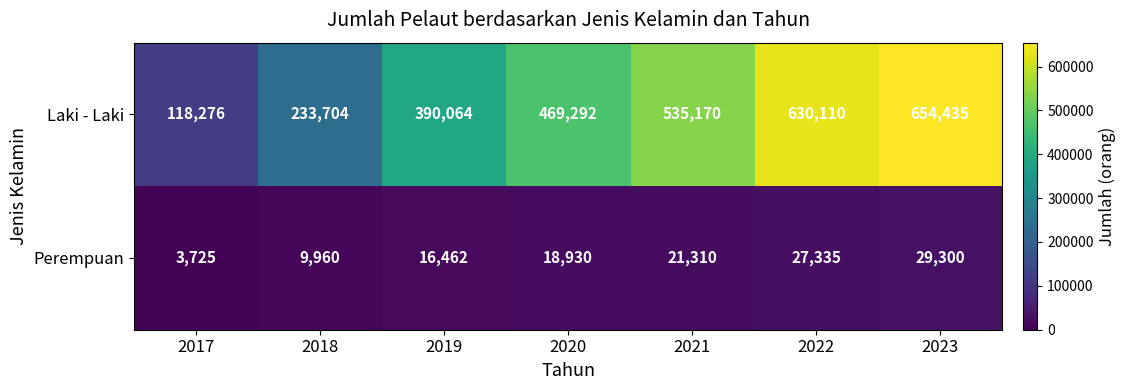

Reading left to right, what are all the values shown in this chart?

Laki - Laki: 2017=118276	2018=233704	2019=390064	2020=469292	2021=535170	2022=630110	2023=654435
Perempuan: 2017=3725	2018=9960	2019=16462	2020=18930	2021=21310	2022=27335	2023=29300